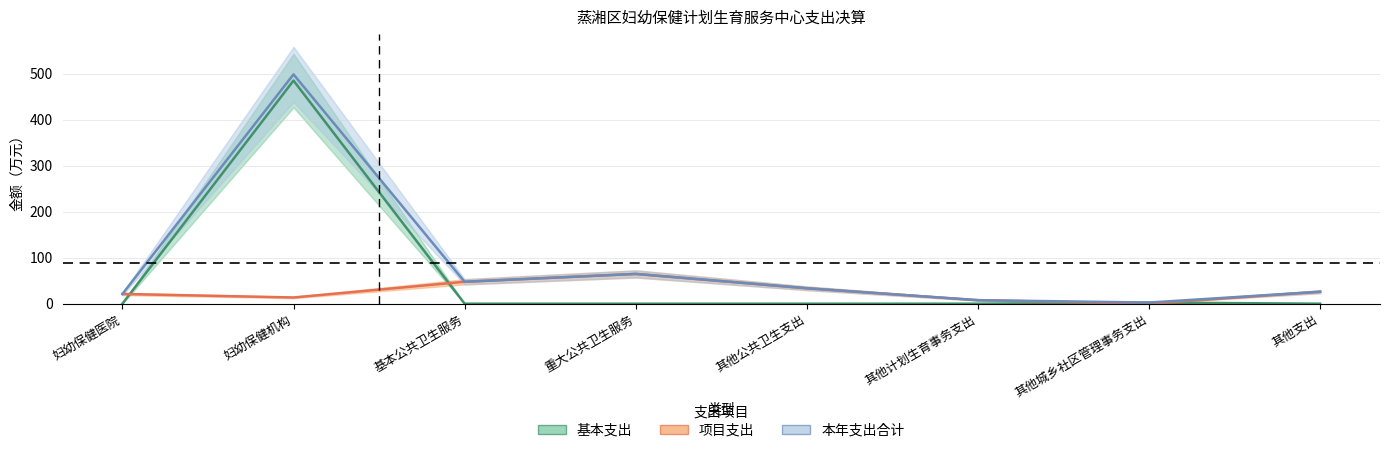

Rank the series by their average value, from lowest to highest.

项目支出, 基本支出, 本年支出合计